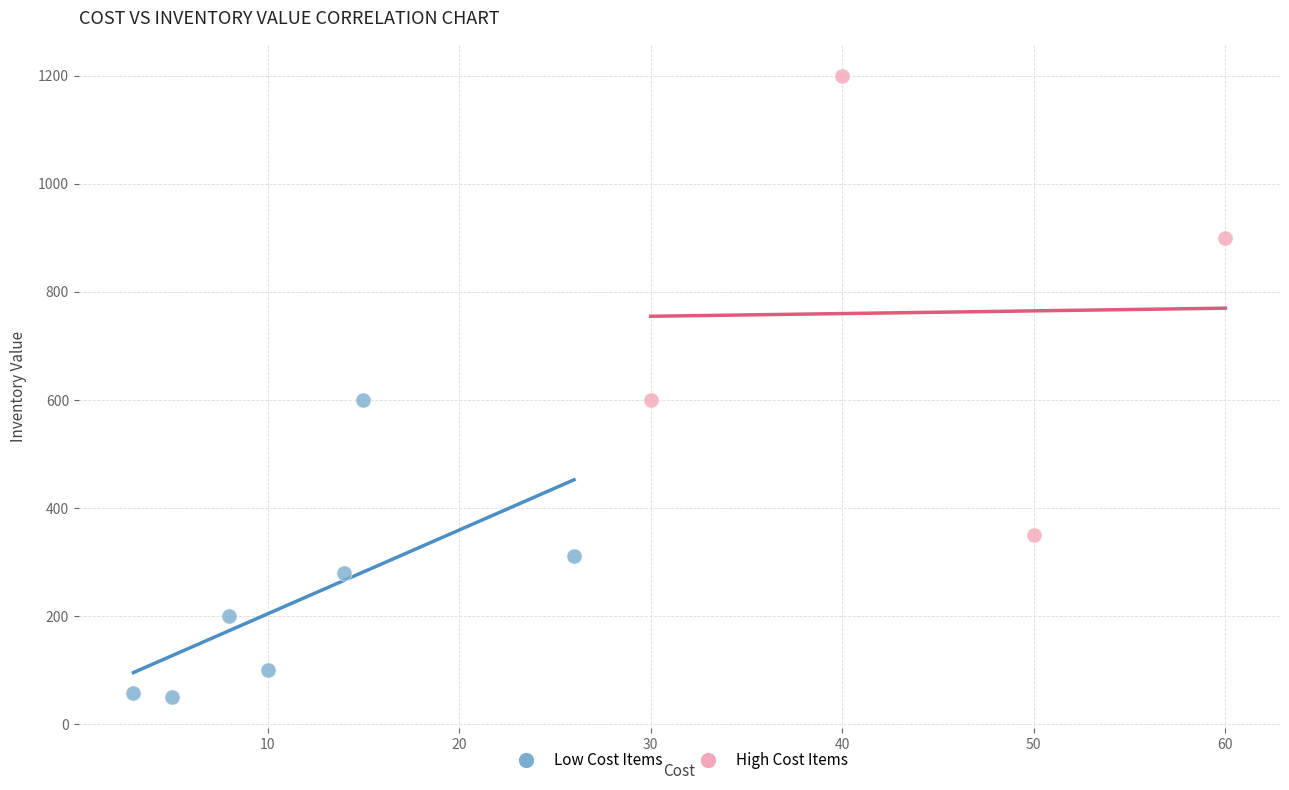

Which series has the largest Y range (max minus min)?

High Cost Items